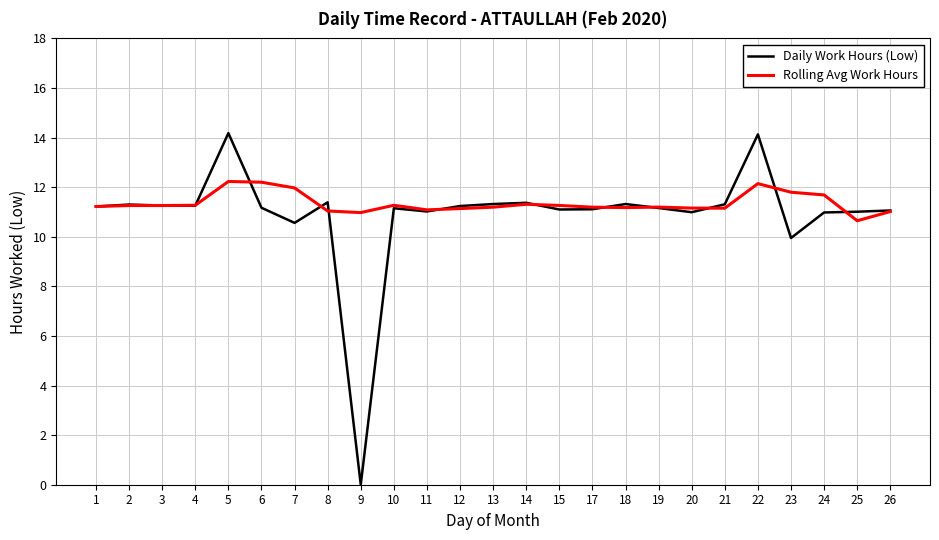

True or false: Daily Work Hours (Low) has more than 0 interior local peaks.

True